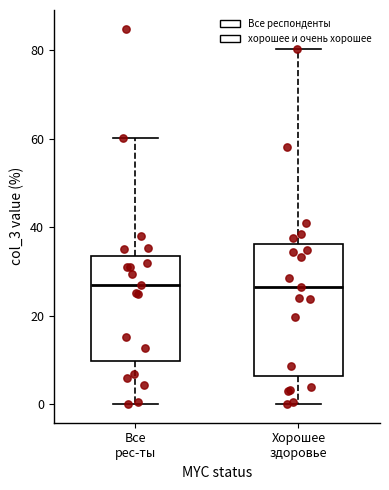

Reading left to right, read every box against the y-axis: the position of its median line, the range the box covers, and the ends of its whiskers. The values are not printed on the chart, so give them approximately, as read against the axis.

Все рес-ты: median 28, box 10 to 34, whiskers 0 to 60
Хорошее здоровье: median 26, box 6 to 36, whiskers 0 to 80